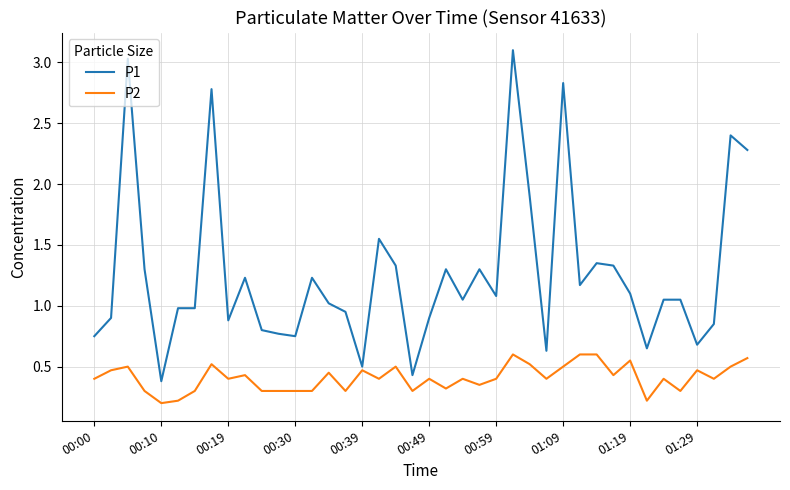

What is the highest value of the P1 series?

3.1